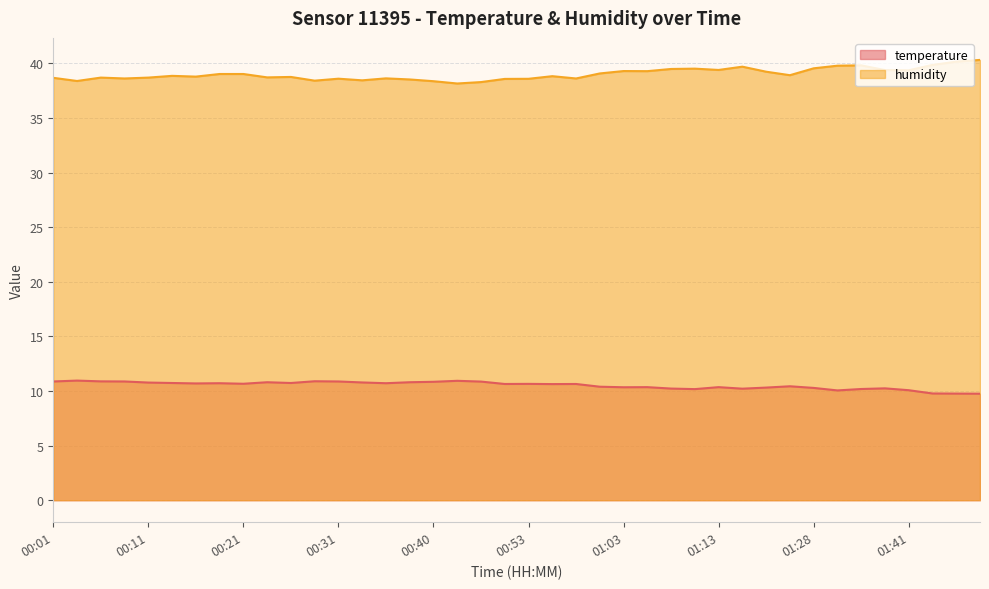

How many interior local peaks does the temperature series have?

11